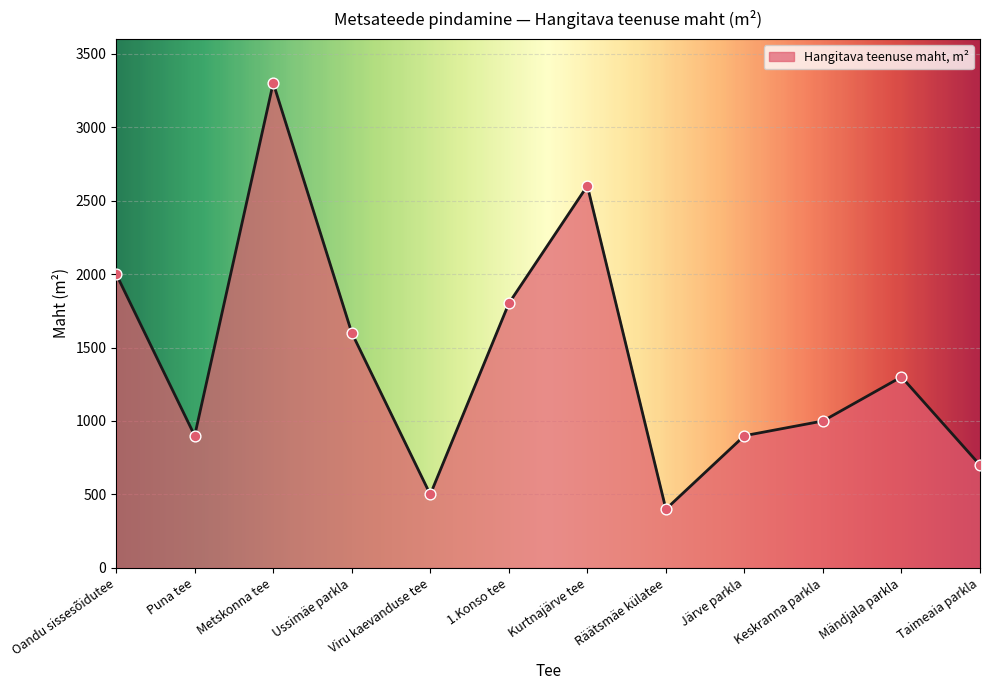

Which has a higher value, Ussimäe parkla or Mändjala parkla?

Ussimäe parkla